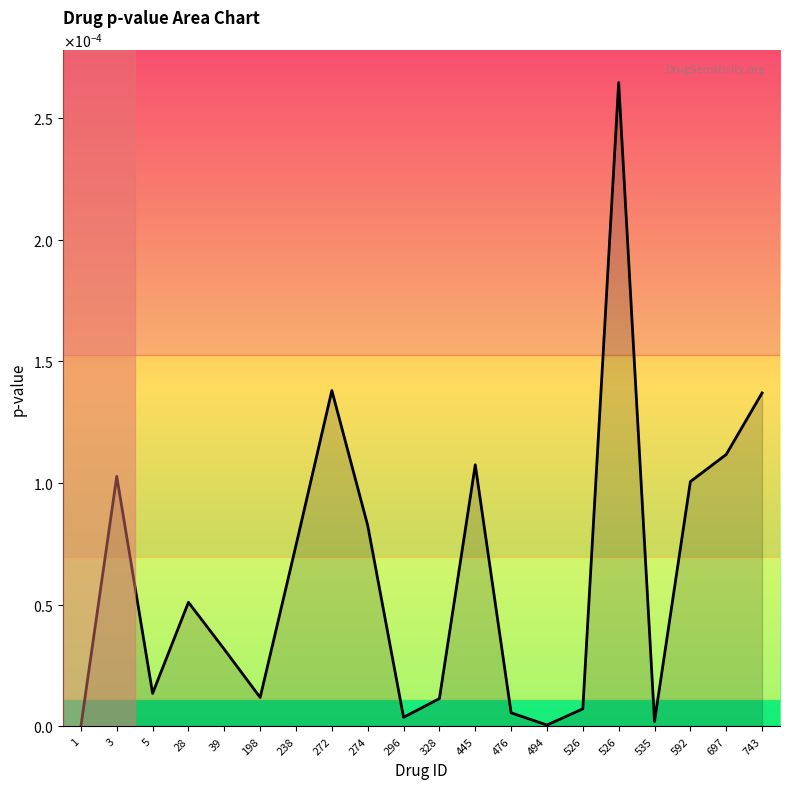

At which category does the data reach its first local peak?

3